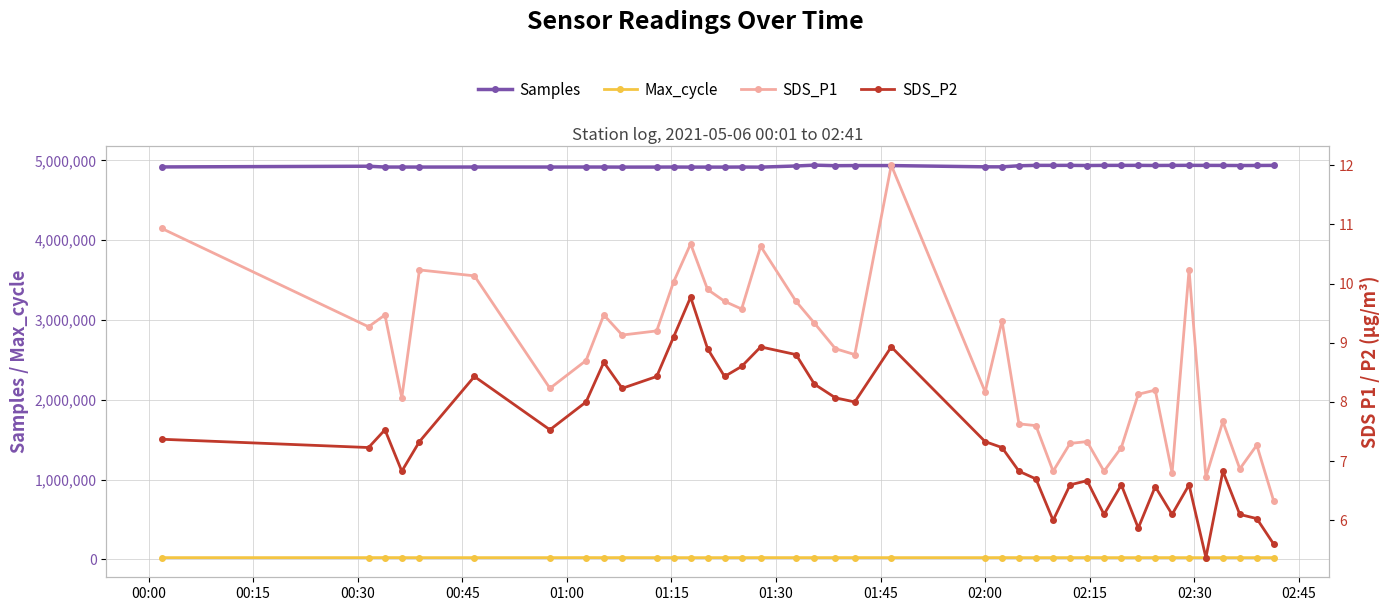

True or false: Max_cycle and Samples cross at least once.

False